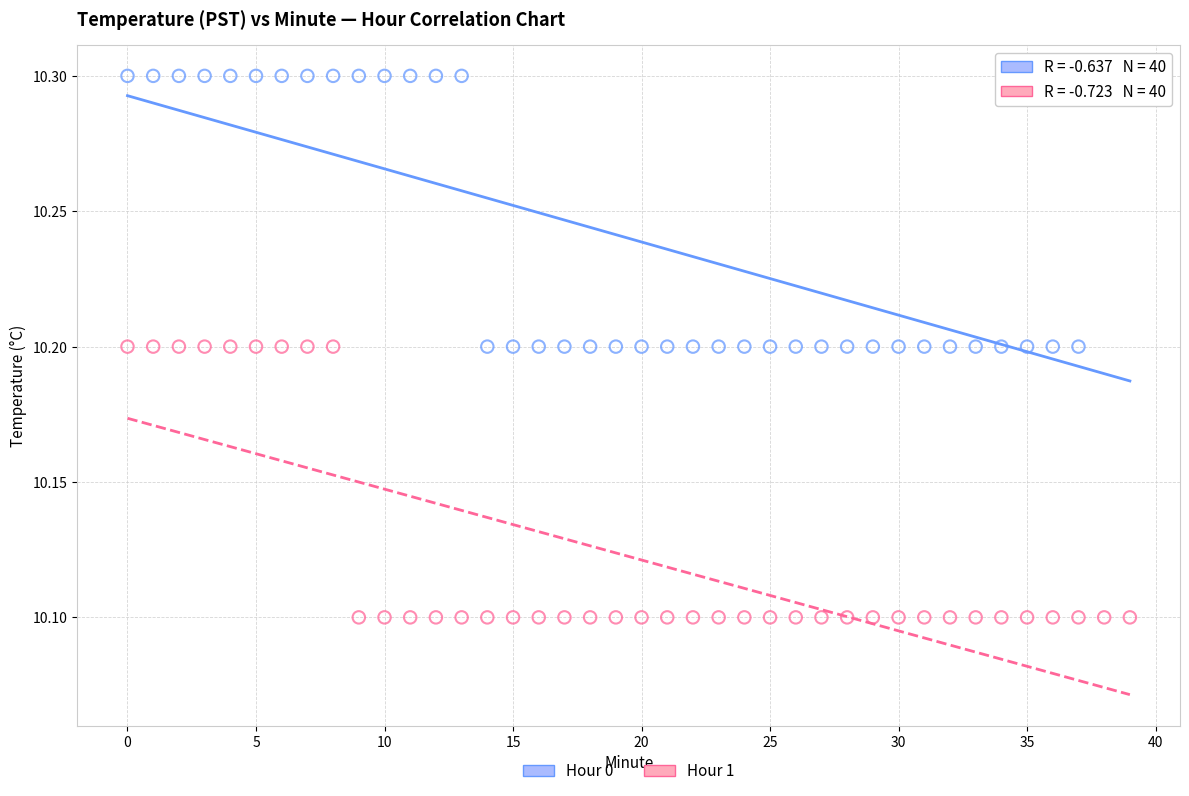

Which series contains the lowest Y value?

Hour 1